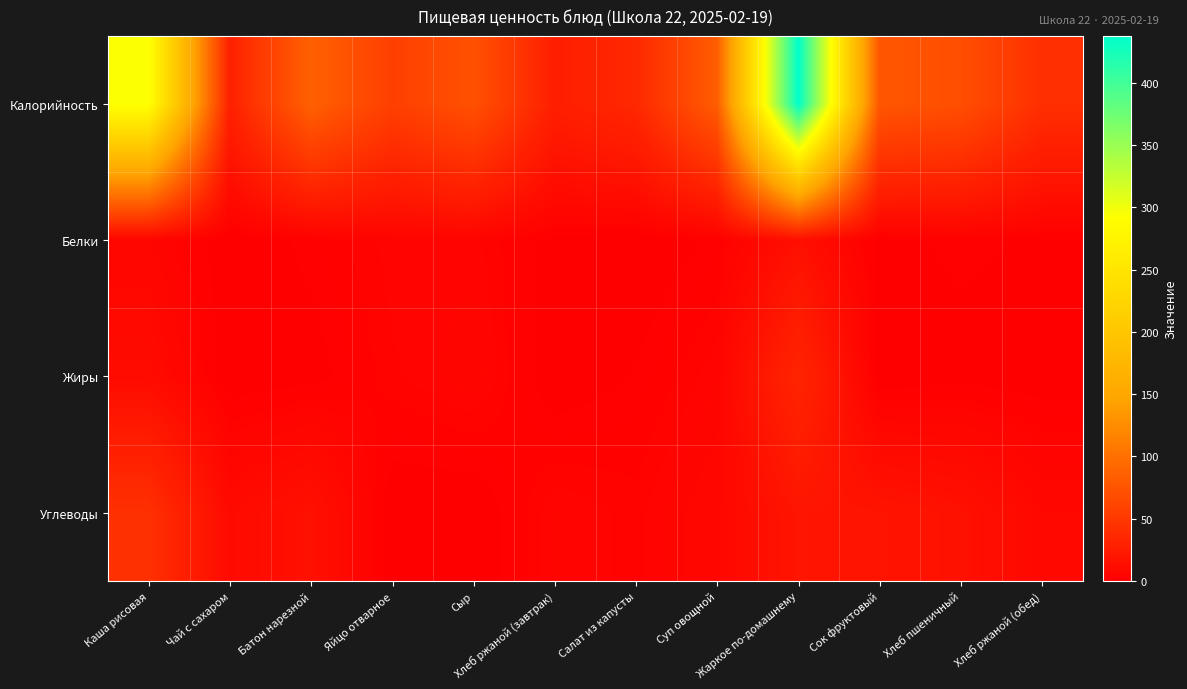

Reading left to right, extract all data points from this chart.

Калорийность: Каша рисовая=294.0	Чай с сахаром=29.5	Батон нарезной=85.8	Яйцо отварное=56.6	Сыр=72.0	Хлеб ржаной (завтрак)=28.0	Салат из капусты=36.2	Суп овощной=82.2	Жаркое по-домашнему=437.7	Сок фруктовый=76.3	Хлеб пшеничный=70.1	Хлеб ржаной (обед)=42.0
Белки: Каша рисовая=6.0	Чай с сахаром=0.1	Батон нарезной=2.2	Яйцо отварное=4.8	Сыр=4.6	Хлеб ржаной (завтрак)=0.9	Салат из капусты=0.1	Суп овощной=2.1	Жаркое по-домашнему=14.1	Сок фруктовый=0.9	Хлеб пшеничный=2.2	Хлеб ржаной (обед)=1.4
Жиры: Каша рисовая=10.8	Чай с сахаром=0.0	Батон нарезной=0.8	Яйцо отварное=4.0	Сыр=5.9	Хлеб ржаной (завтрак)=0.3	Салат из капусты=1.9	Суп овощной=5.0	Жаркое по-домашнему=33.7	Сок фруктовый=0.0	Хлеб пшеничный=0.8	Хлеб ржаной (обед)=0.5
Углеводы: Каша рисовая=43.0	Чай с сахаром=9.9	Батон нарезной=15.5	Яйцо отварное=0.2	Сыр=0.0	Хлеб ржаной (завтрак)=5.2	Салат из капусты=3.9	Суп овощной=7.3	Жаркое по-домашнему=18.9	Сок фруктовый=18.2	Хлеб пшеничный=15.5	Хлеб ржаной (обед)=7.8